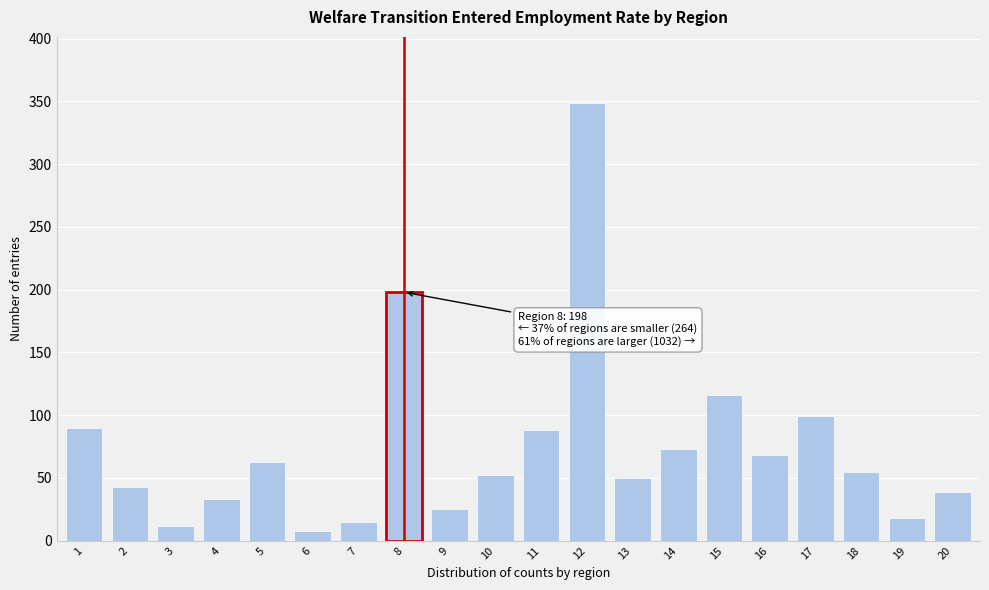

Reading left to right, transcribe all the data shown in this chart.

1=90	2=43	3=12	4=33	5=63	6=8	7=15	8=198	9=25	10=52	11=88	12=349	13=50	14=73	15=116	16=68	17=99	18=55	19=18	20=39